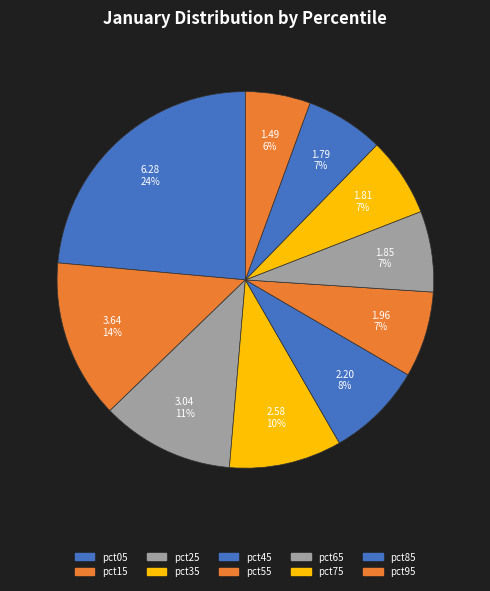

True or false: pct95 accounts for 16% of the total.

False